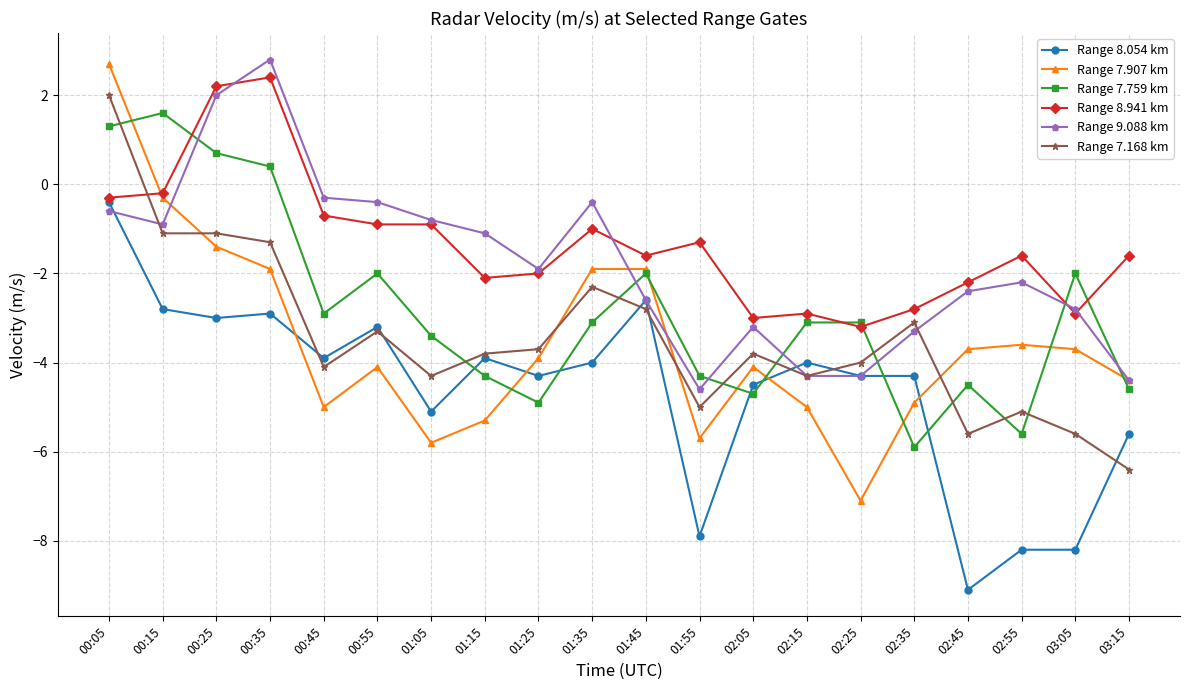

What position from the right is 00:35?

17